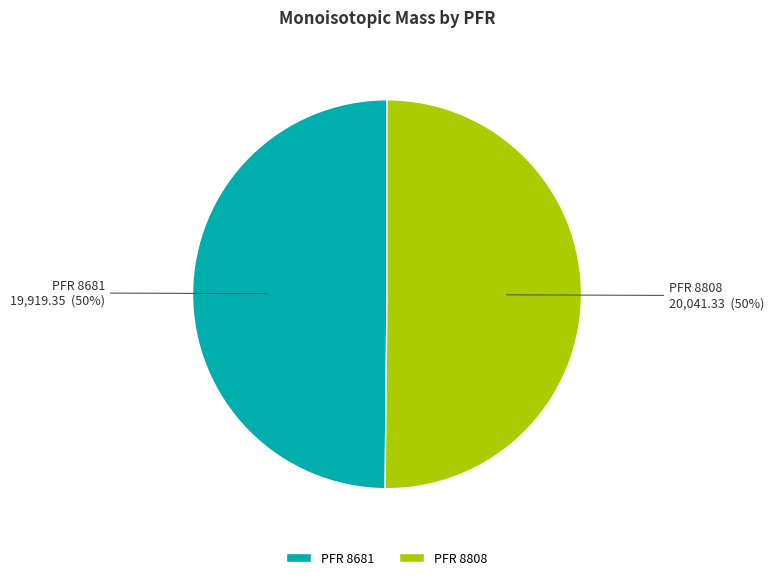

Do PFR 8681 and PFR 8808 together represent more than half of the pie?

Yes